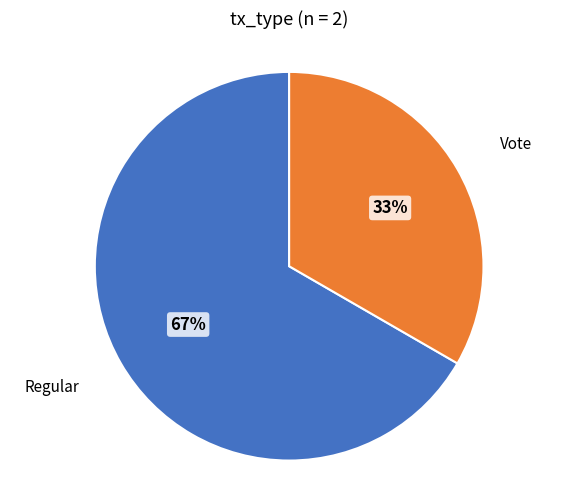

To the nearest percent, what is the average slice percentage?

50%